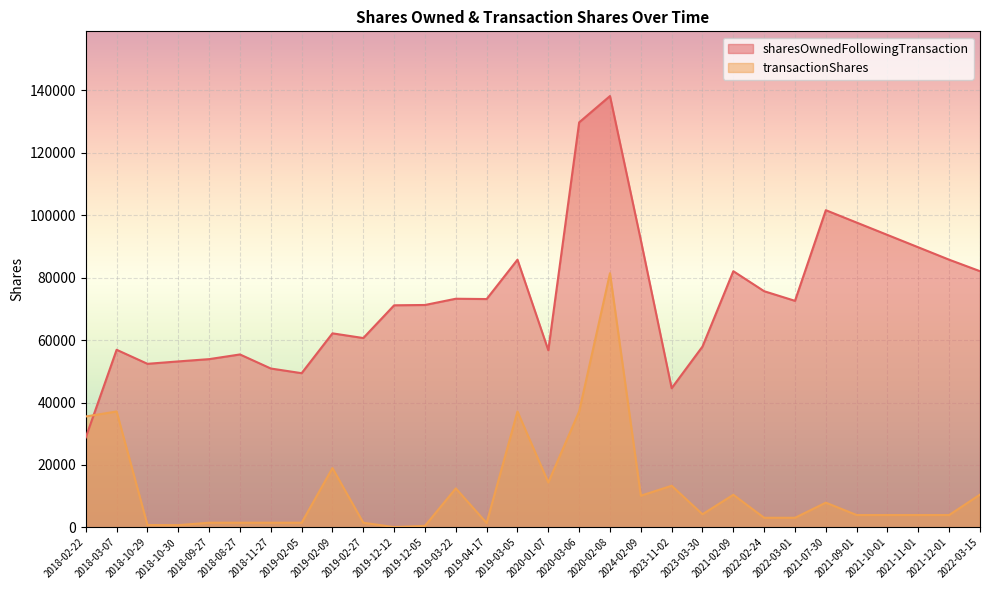

Count the number of categories in the chart.

30